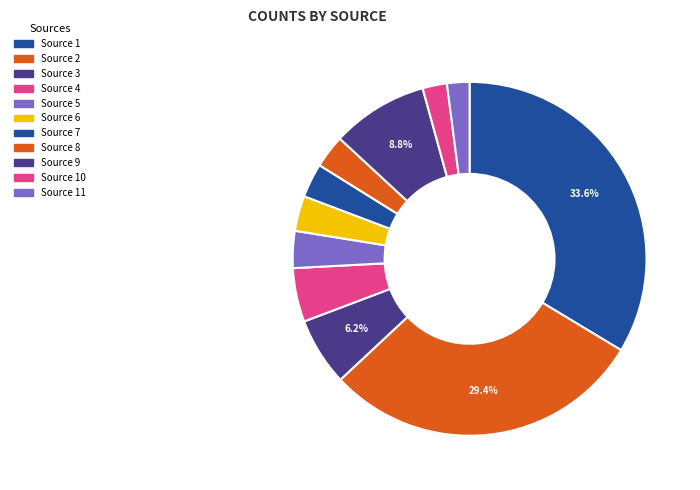

Count the number of slices in the pie.

11